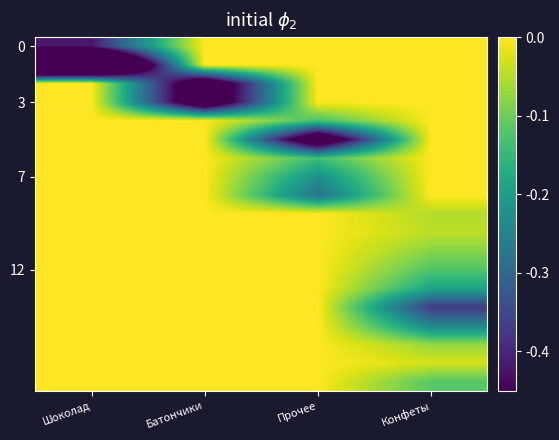

What is the total value across all series at Батончики?

-1.2